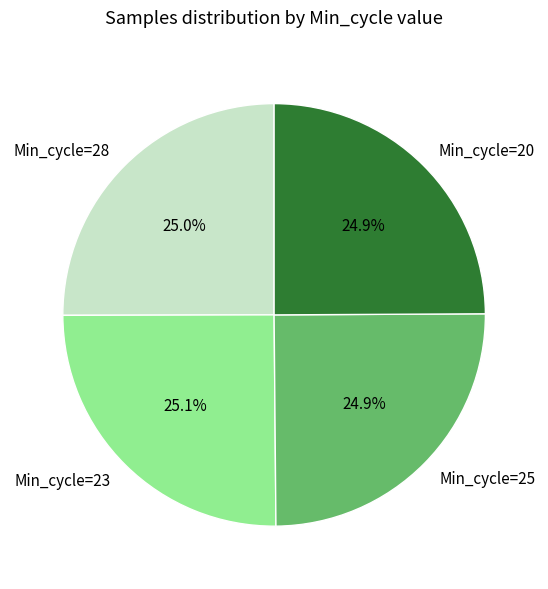

Is it true that Min_cycle=25 is 37% of the pie?

False